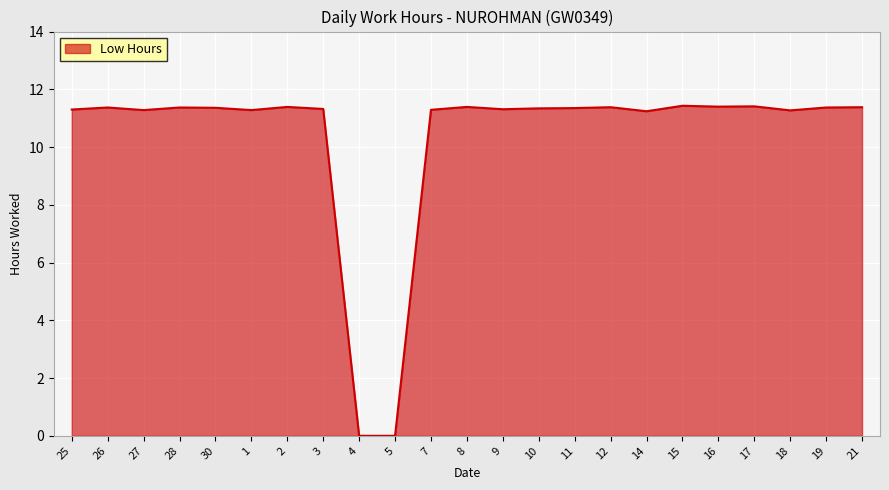

How many lines are shown in the chart?

1